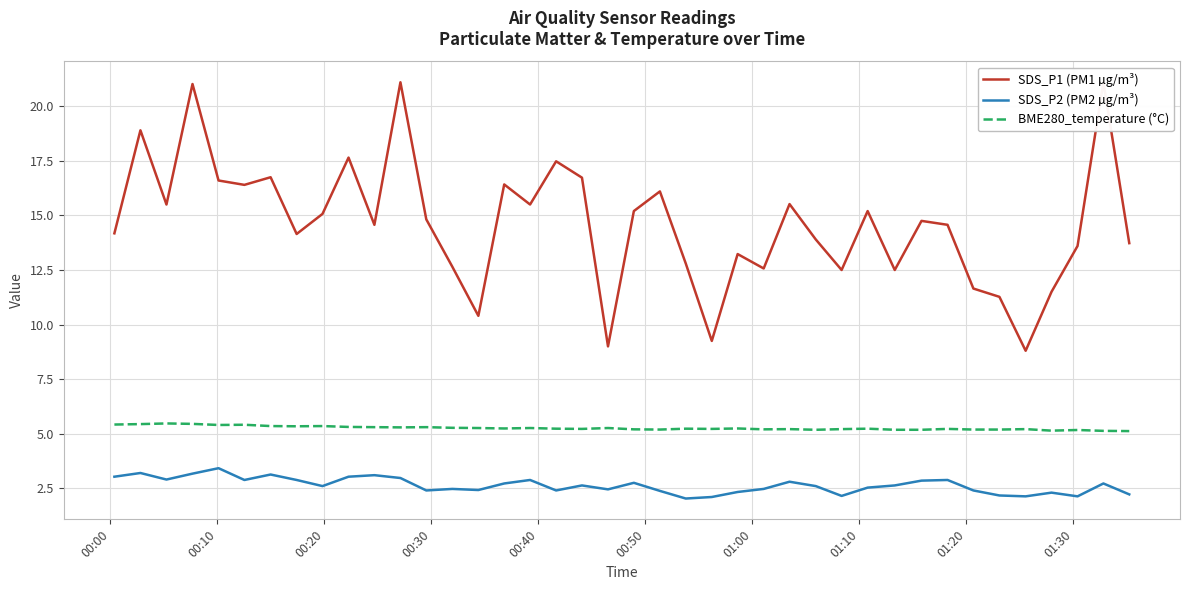

How many lines are shown in the chart?

3